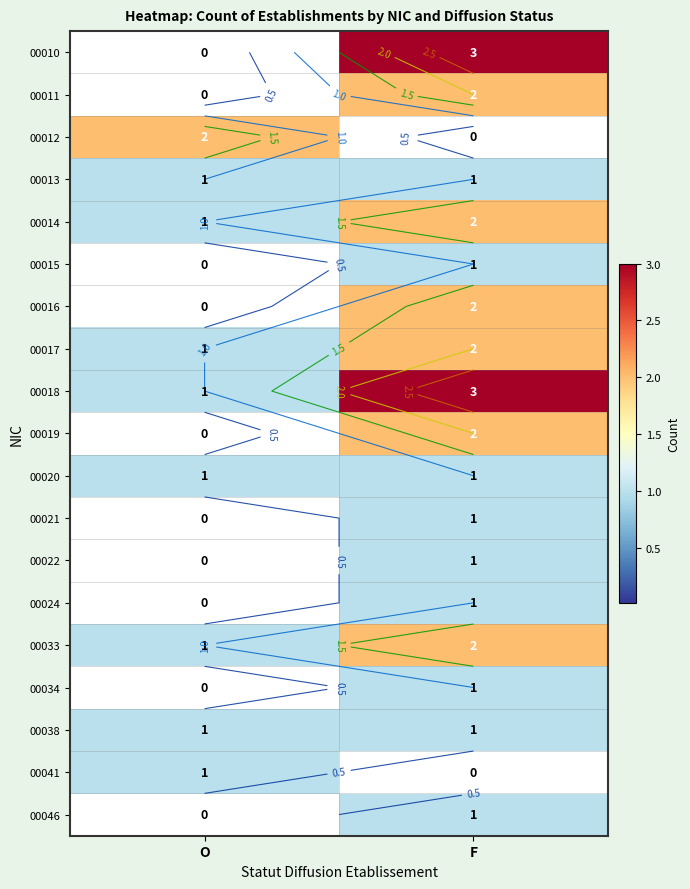

What is the sum of the 00024 values at F and O?

1